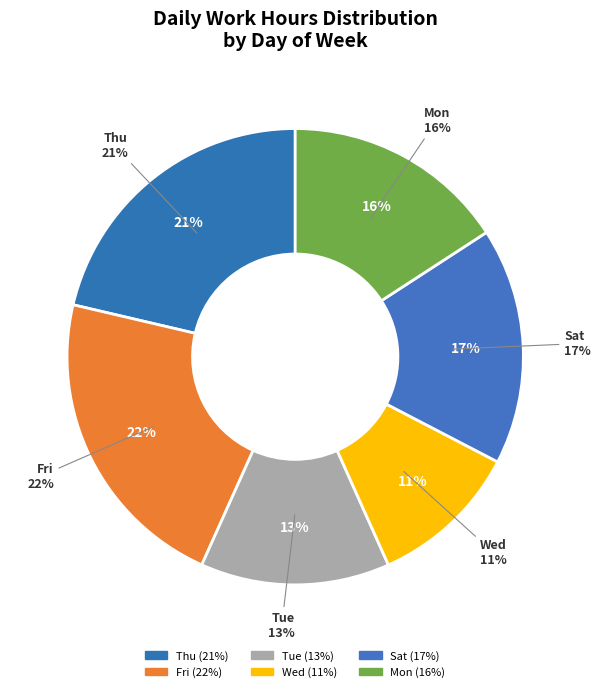

Is it true that 13 is 1% of the pie?

False